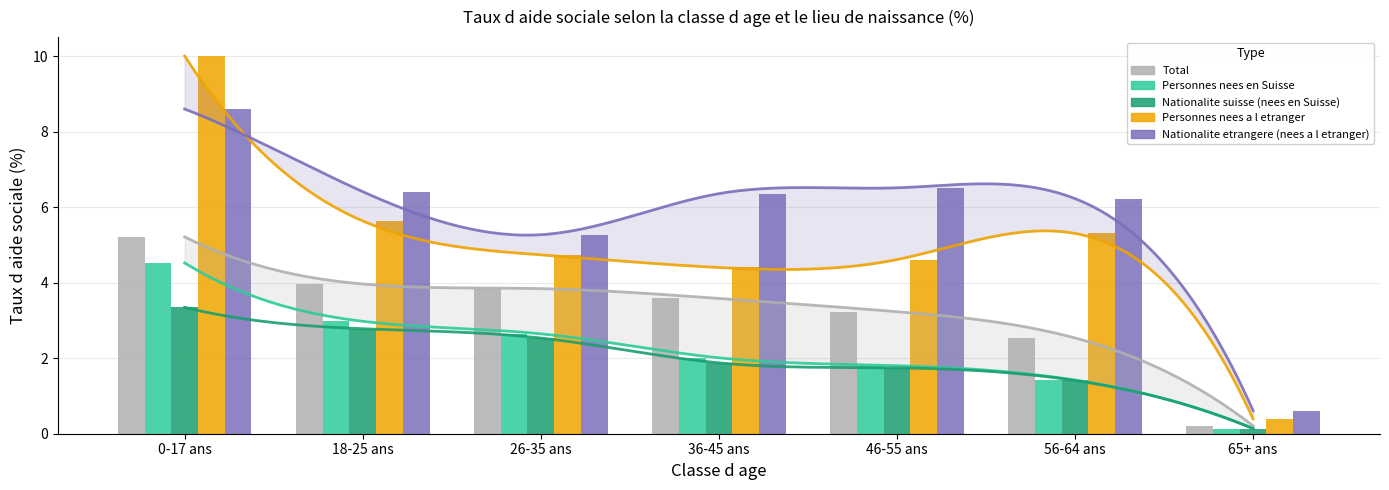

How many categories are shown in the chart?

7